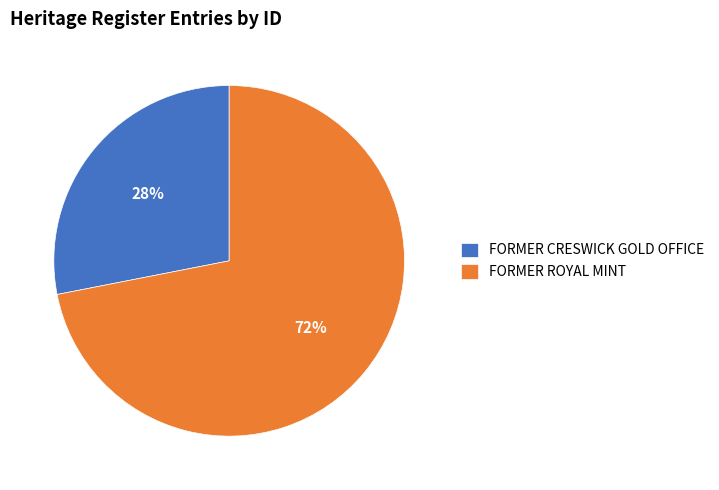

To the nearest percent, what is the difference between the FORMER CRESWICK GOLD OFFICE and FORMER ROYAL MINT slice percentages?

44%